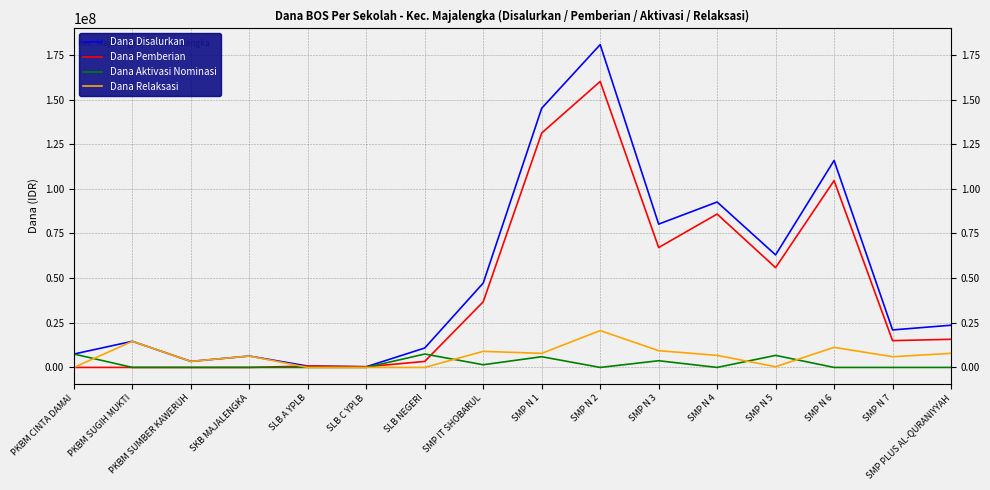

How many values in the Dana Aktivasi Nominasi series exceed 0?

6